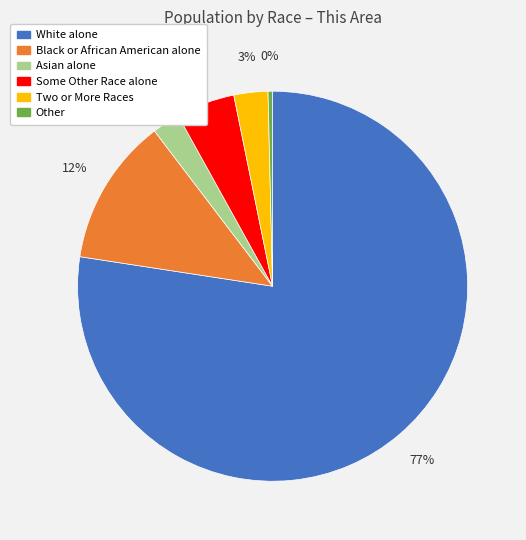

The White alone slice represents 64% of the pie. True or false?

False